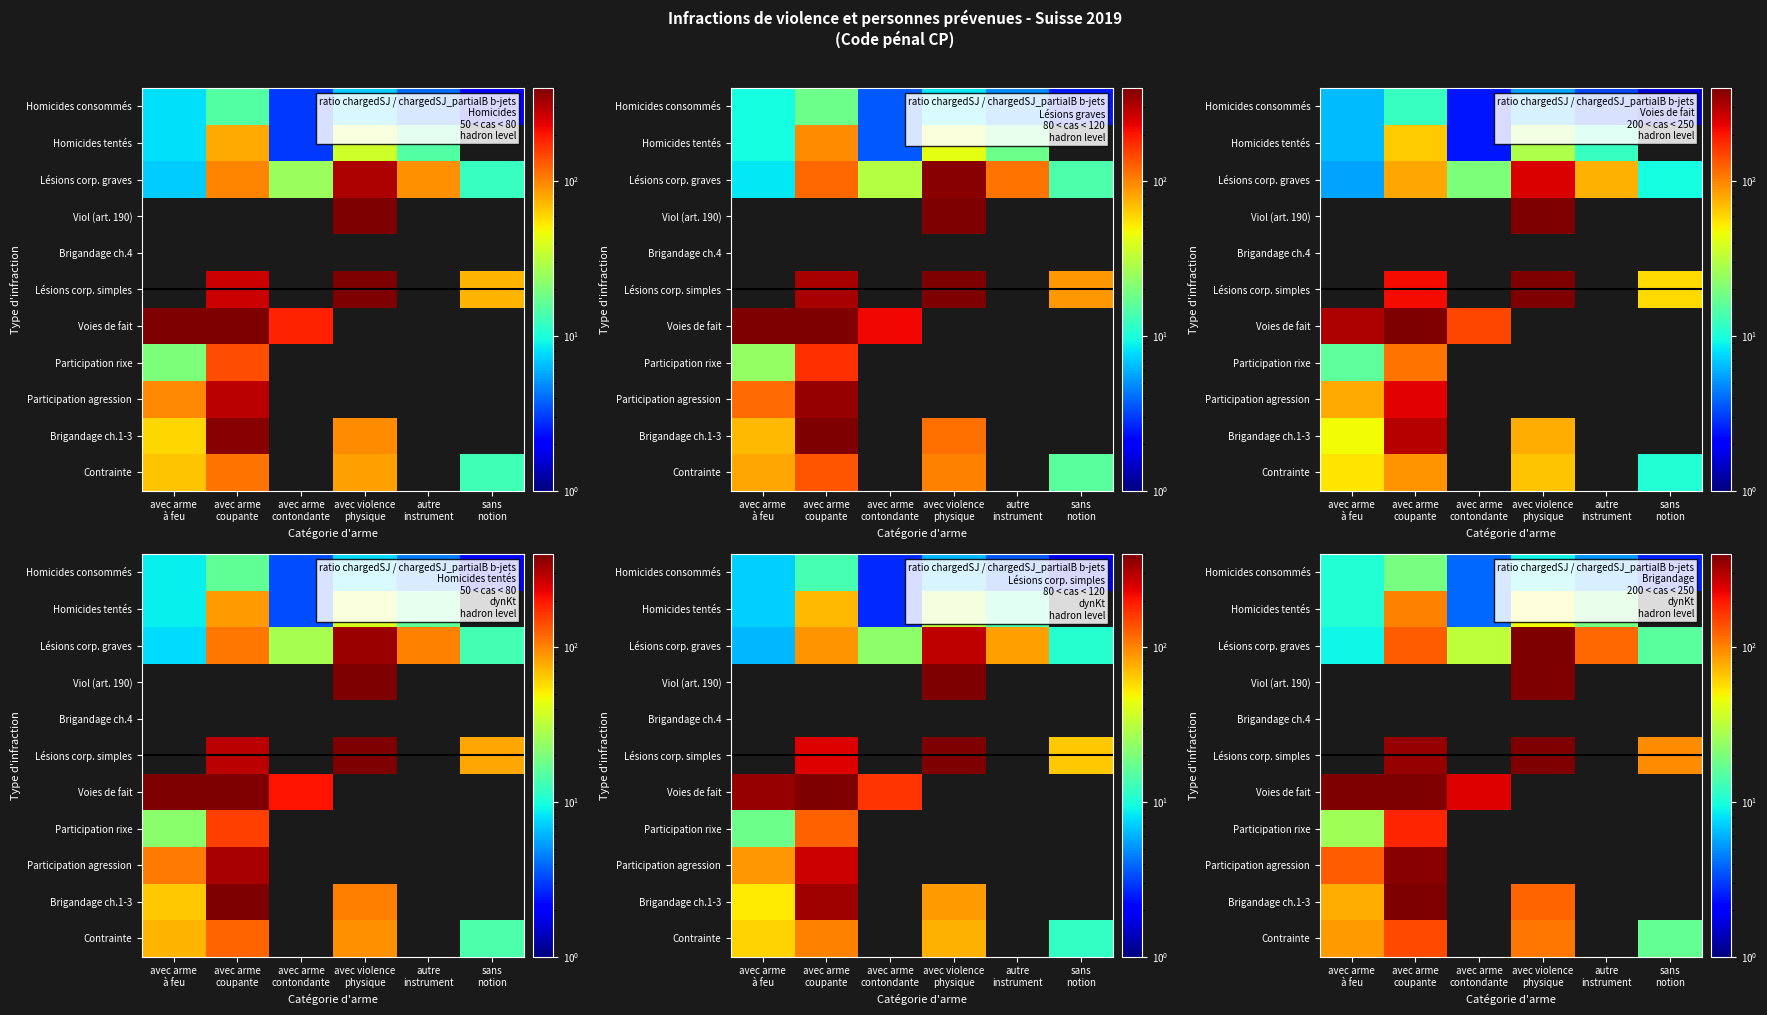

Which has a higher value, avec arme
coupante or avec arme
contondante?

avec arme
coupante